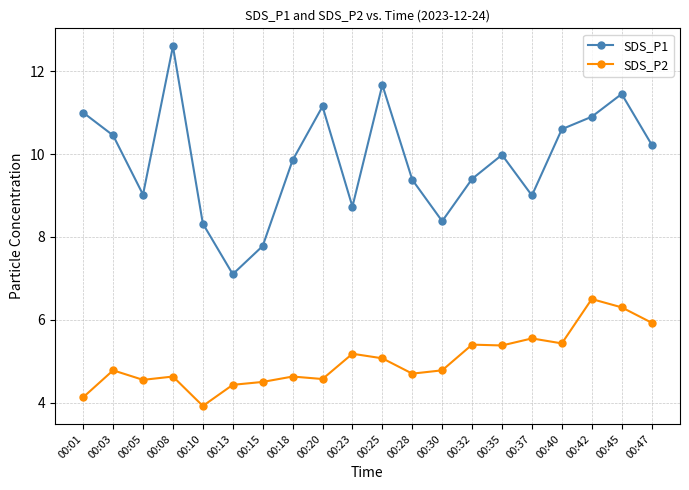

Which series has the largest total across all categories?

SDS_P1